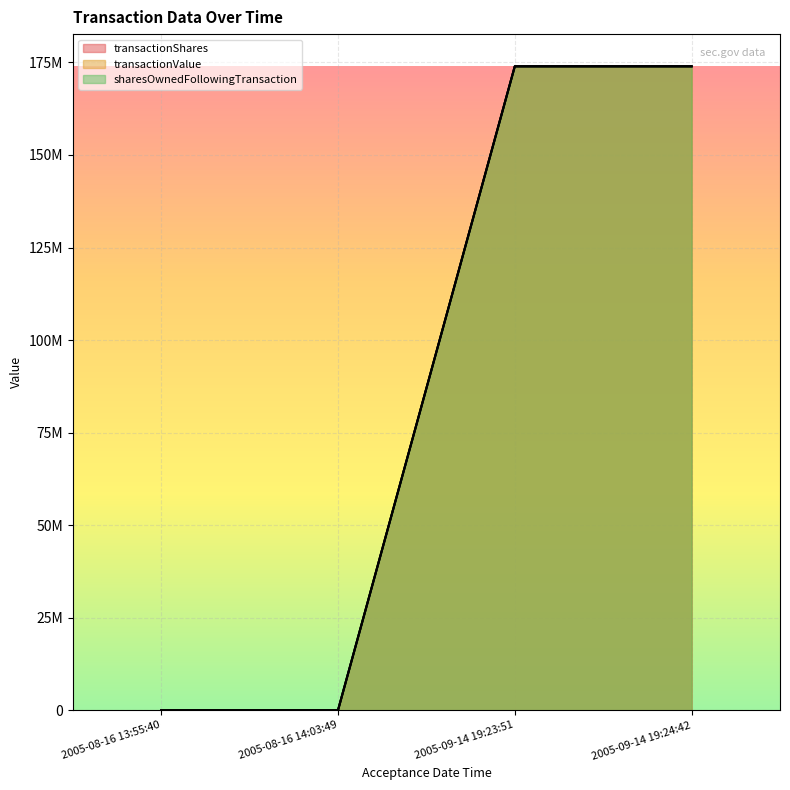

The value of sharesOwnedFollowingTransaction at 2005-09-14 19:24:42 is 243275118. True or false?

False